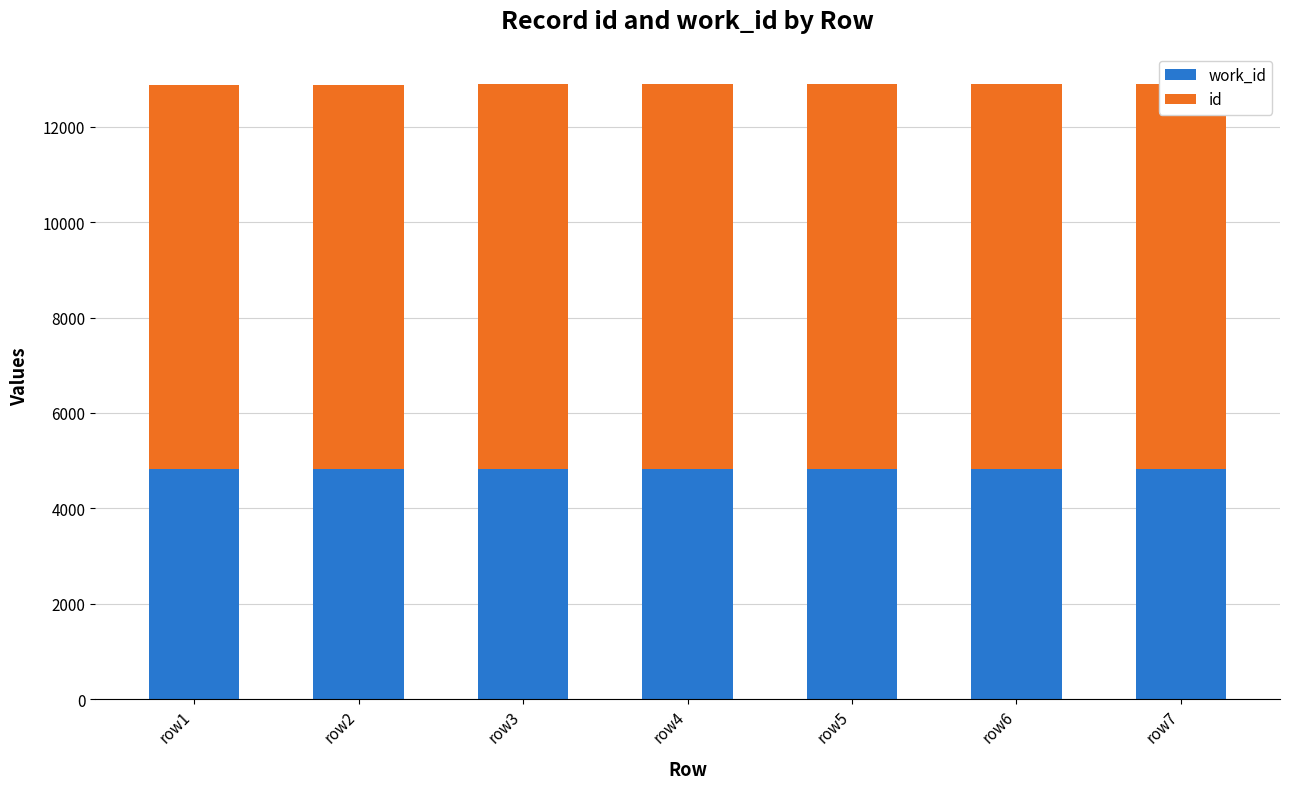

What is the value of the work_id bar at the 2nd from the left?

4818